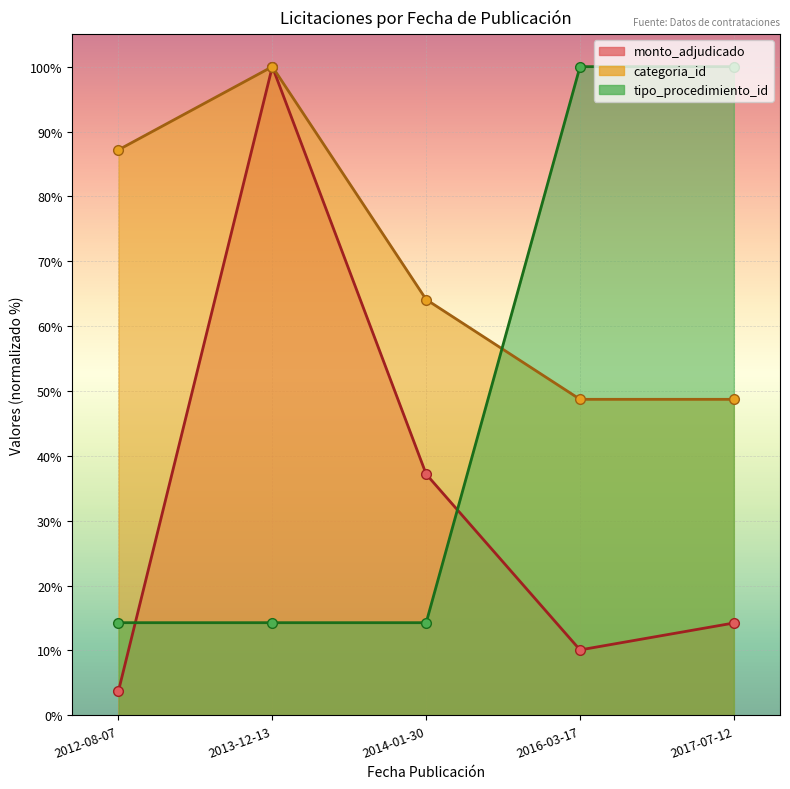

At which label does monto_adjudicado (norm) first exceed 14?

2013-12-13